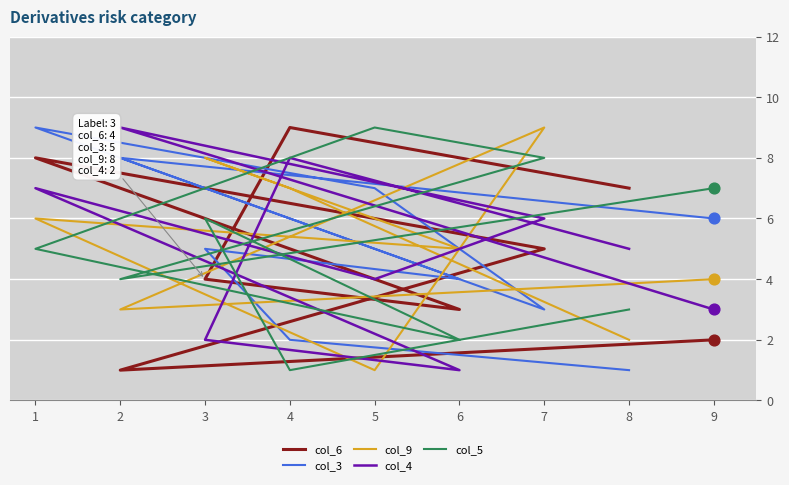

At how many categories does at least one series exceed 5?

8